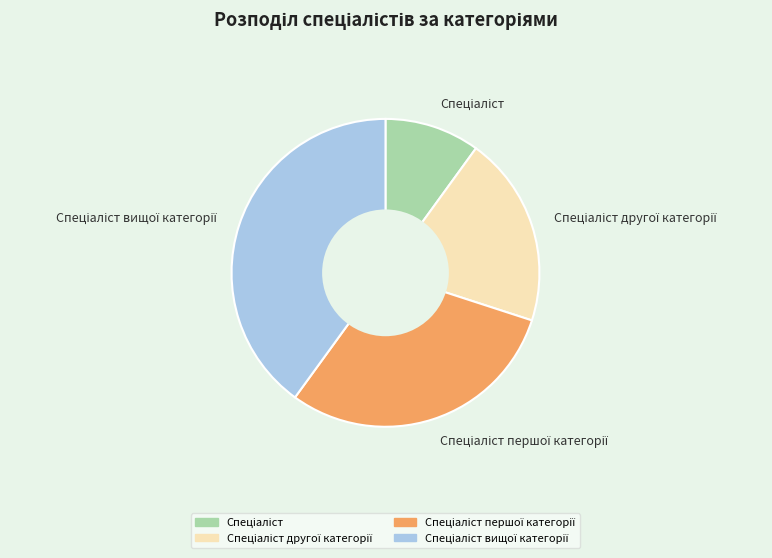

How many slices are in this pie chart?

4